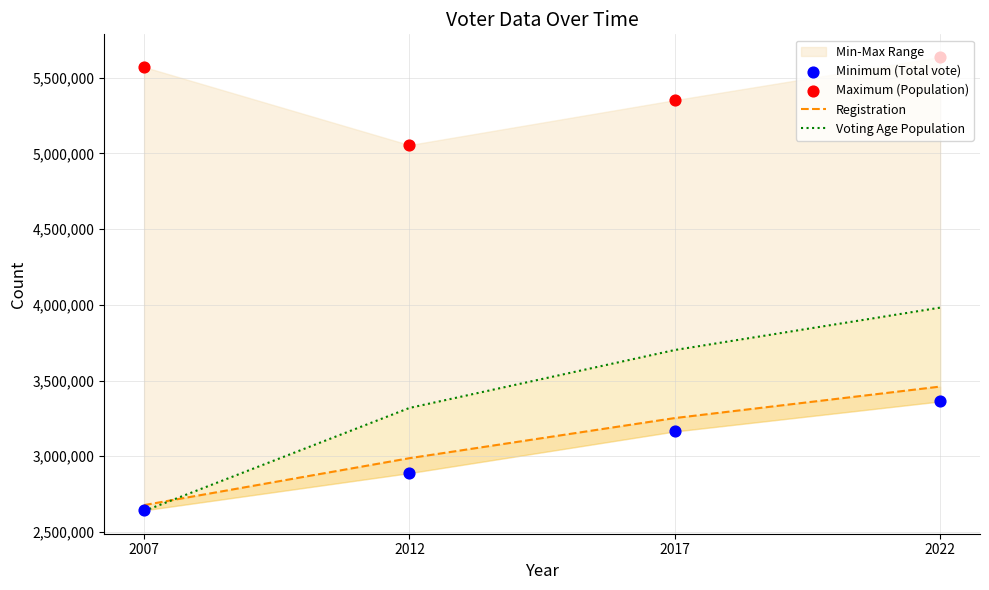

Which series contains the lowest Y value?

Voting Age Population